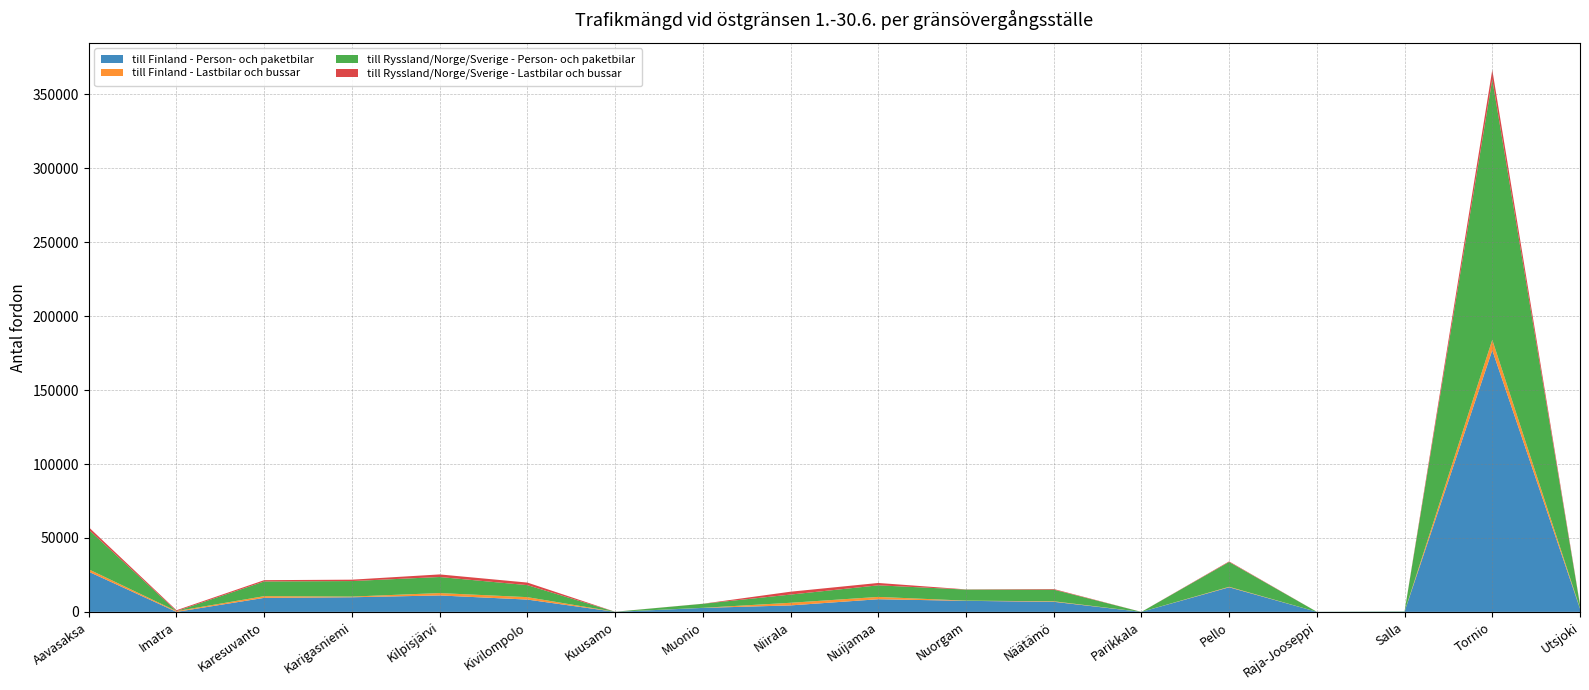

Reading left to right, transcribe all the data shown in this chart.

till Finland - Person- och paketbilar: 27131	0	9486	9892	11113	8320	26	2692	4381	8551	7466	6832	0	16627	40	157	176981	2181
till Finland - Lastbilar och bussar: 1643	516	1147	460	1614	1643	23	56	1771	1577	133	344	0	337	0	1	7078	301
till Ryssland/Norge/Sverige - Person- och paketbilar: 26788	0	9939	10494	10864	8123	28	2710	5556	7831	7479	7879	0	16777	42	167	176103	2181
till Ryssland/Norge/Sverige - Lastbilar och bussar: 1698	602	880	937	1746	1740	23	52	1937	1597	137	425	0	402	4	1	6452	301